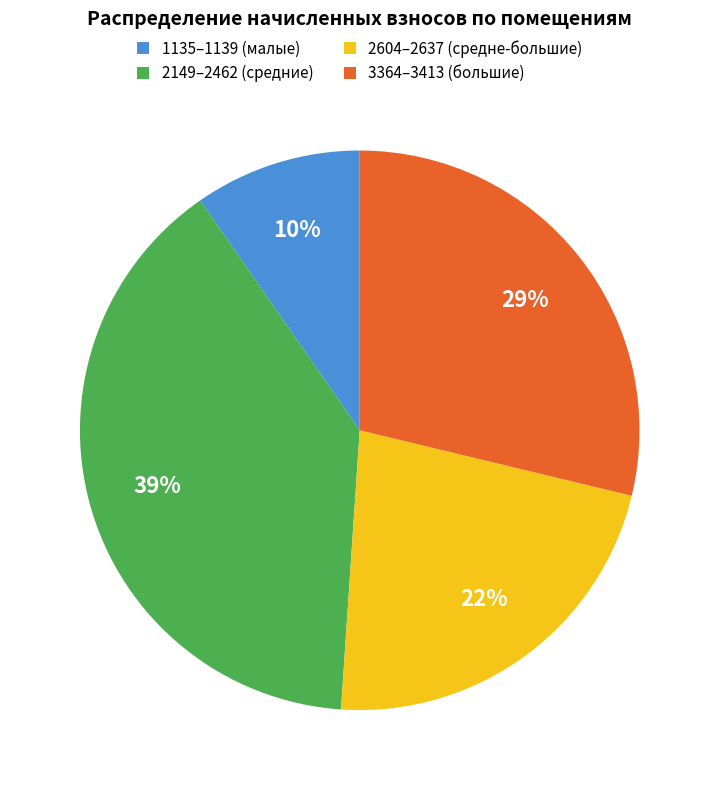

Is there a majority slice in this chart?

No